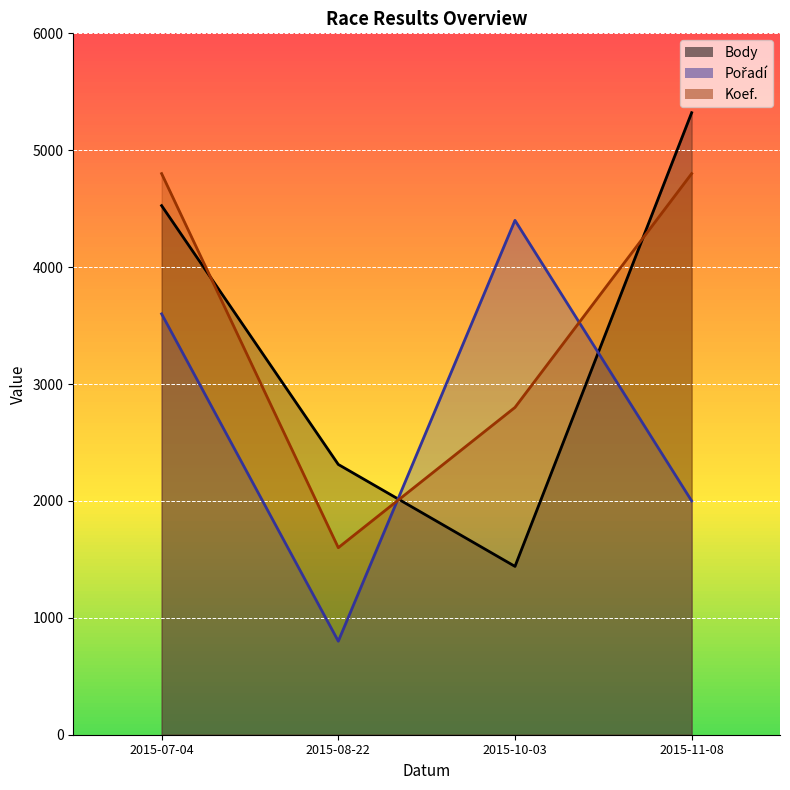

Reading right to left, extract all data points from this chart.

Body: 2015-11-08=5321	2015-10-03=1440	2015-08-22=2312	2015-07-04=4526
Pořadí: 2015-11-08=2000	2015-10-03=4400	2015-08-22=800	2015-07-04=3600
Koef.: 2015-11-08=4800	2015-10-03=2800	2015-08-22=1600	2015-07-04=4800